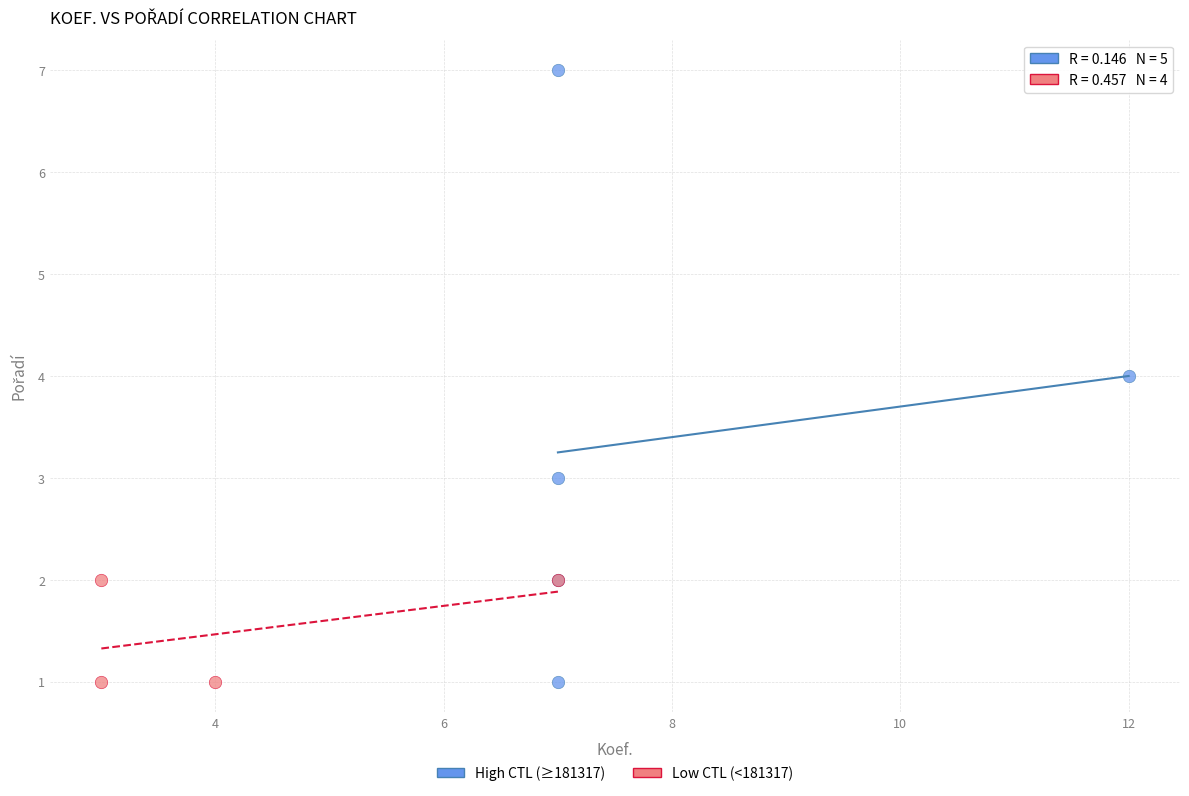

What are all the series names shown in the legend?

High CTL (≥181317), Low CTL (<181317)